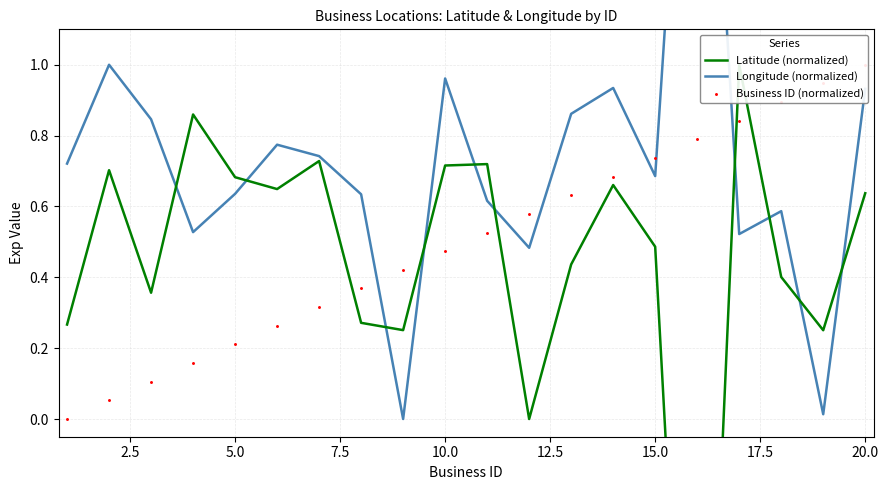

Which series has the widest spread of Y values?

Latitude (normalized)